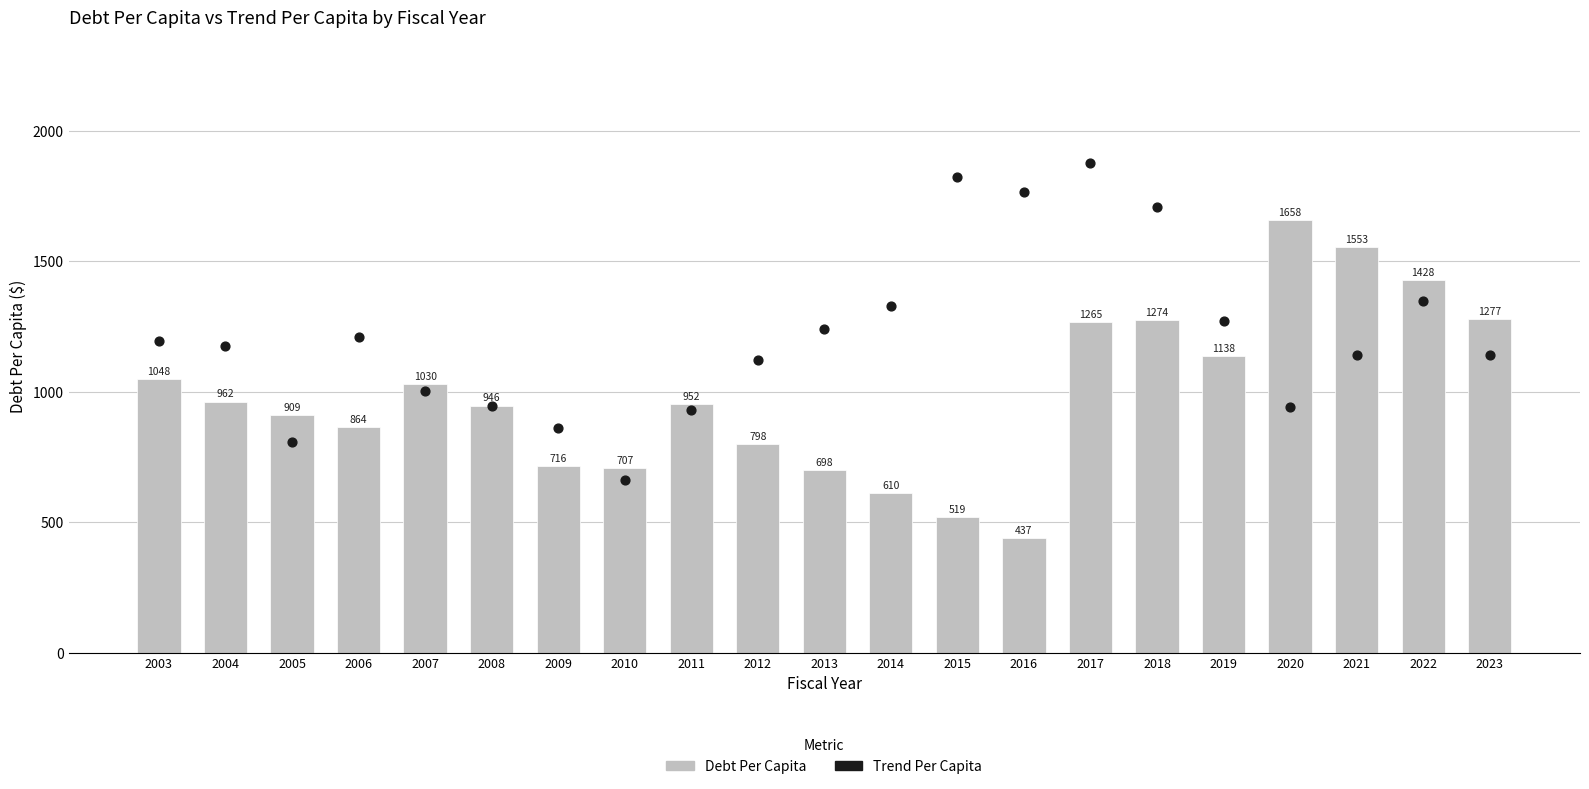

At how many categories does at least one series exceed 577?

21